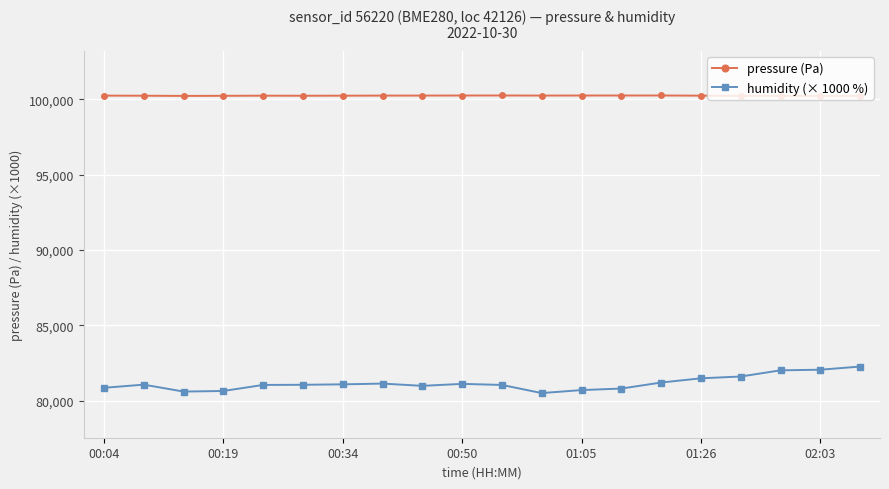

What is the value of the humidity (× 1000 %) point at the 4th from the left?

80650.0